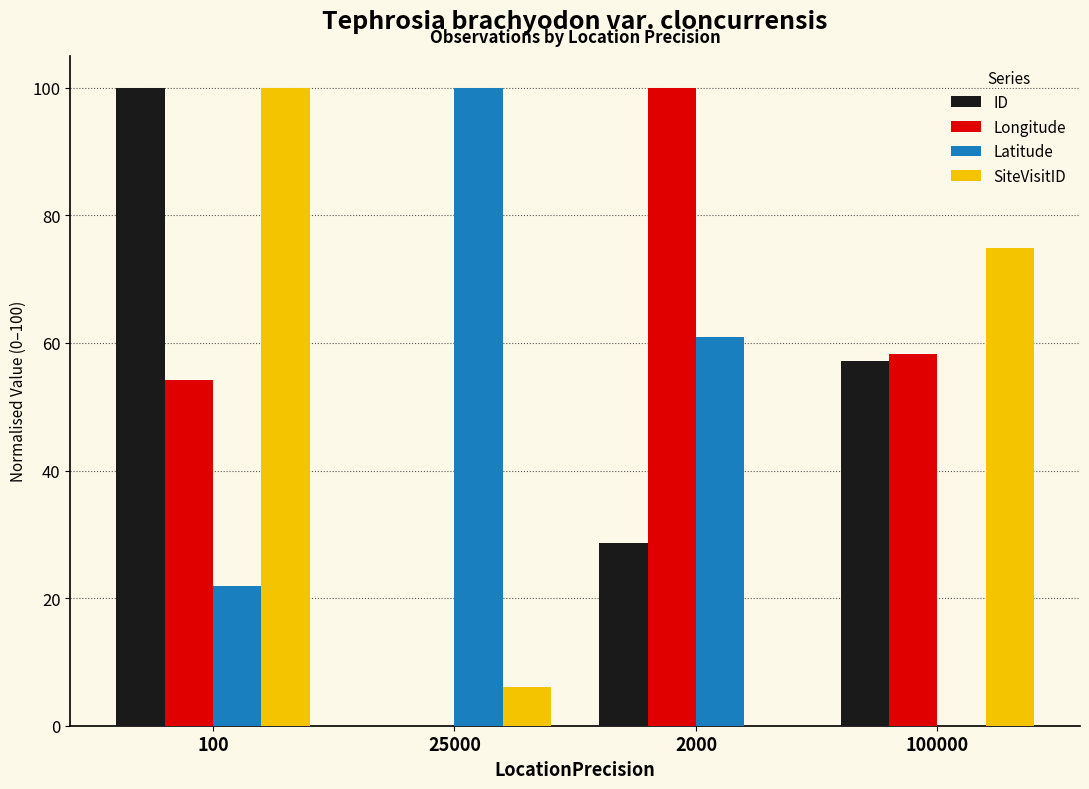

Which series has the largest total across all categories?

Longitude